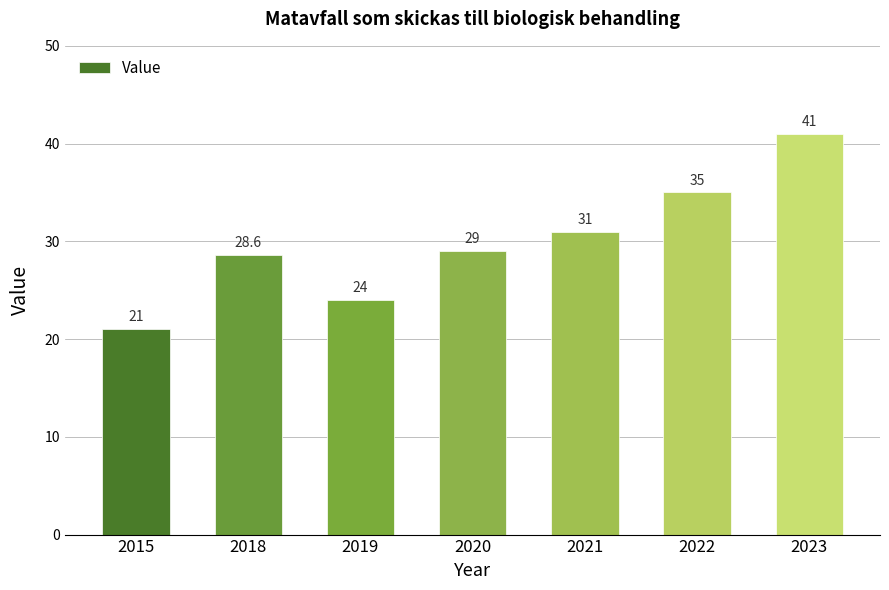

Count the values in the range 24 to 35.

5